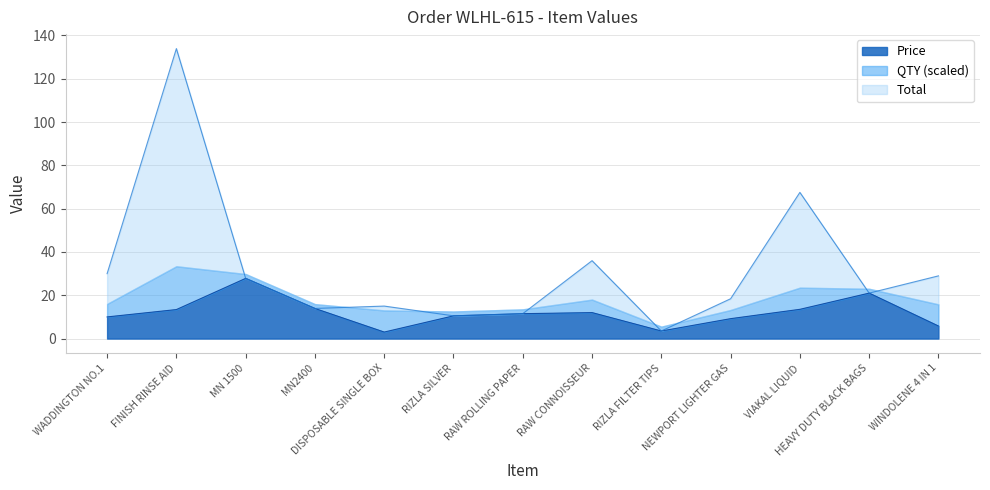

What is the label of the 10th point from the right?

MN2400